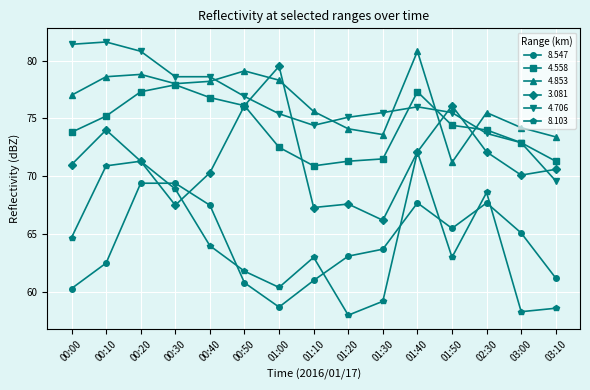

What is the value of the 4.853 point at the 3rd from the left?

78.8